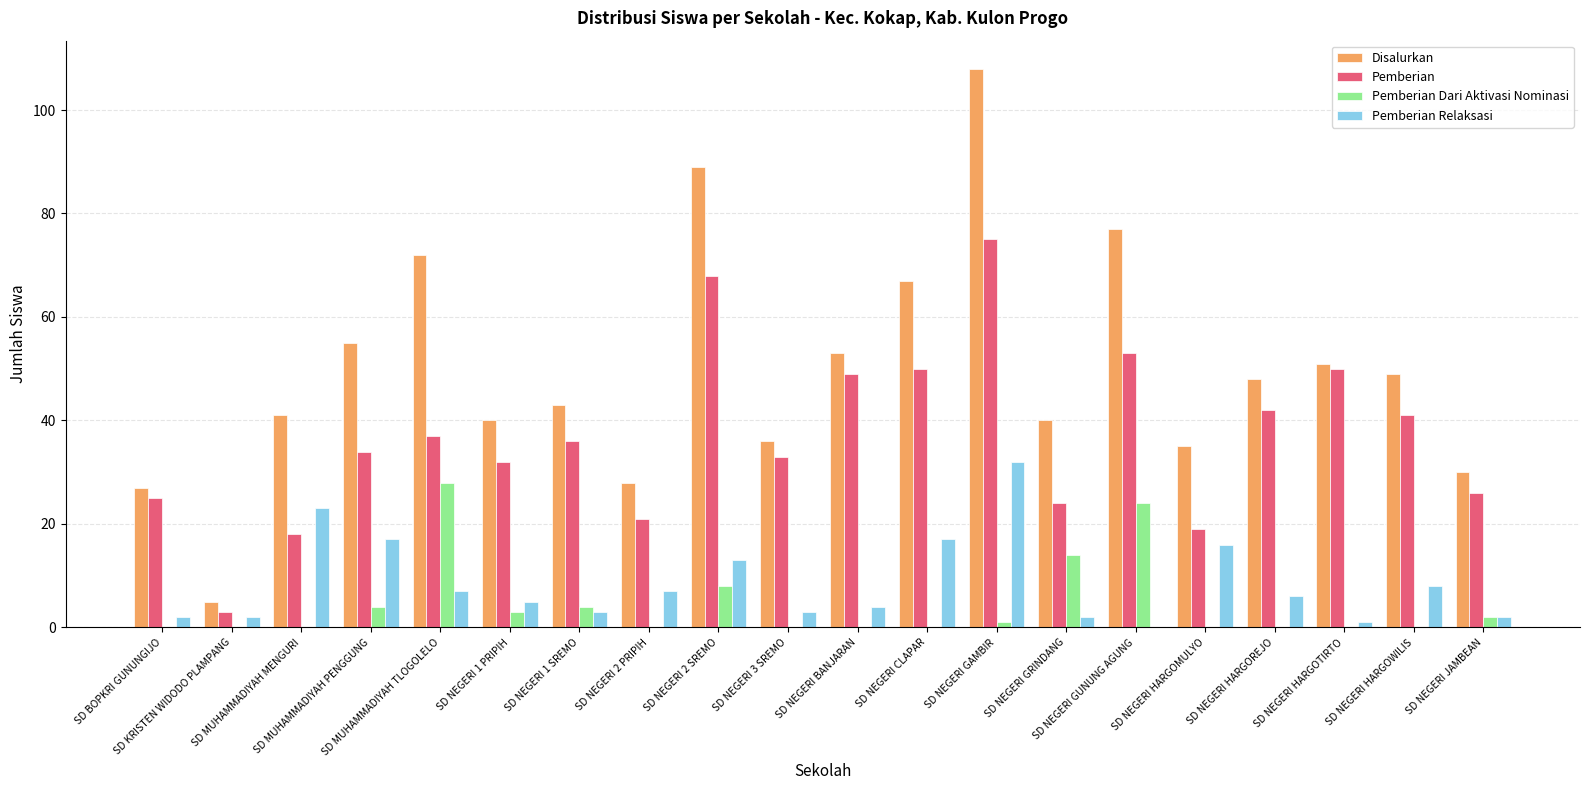

What is the highest value of the Pemberian Dari Aktivasi Nominasi series?

28